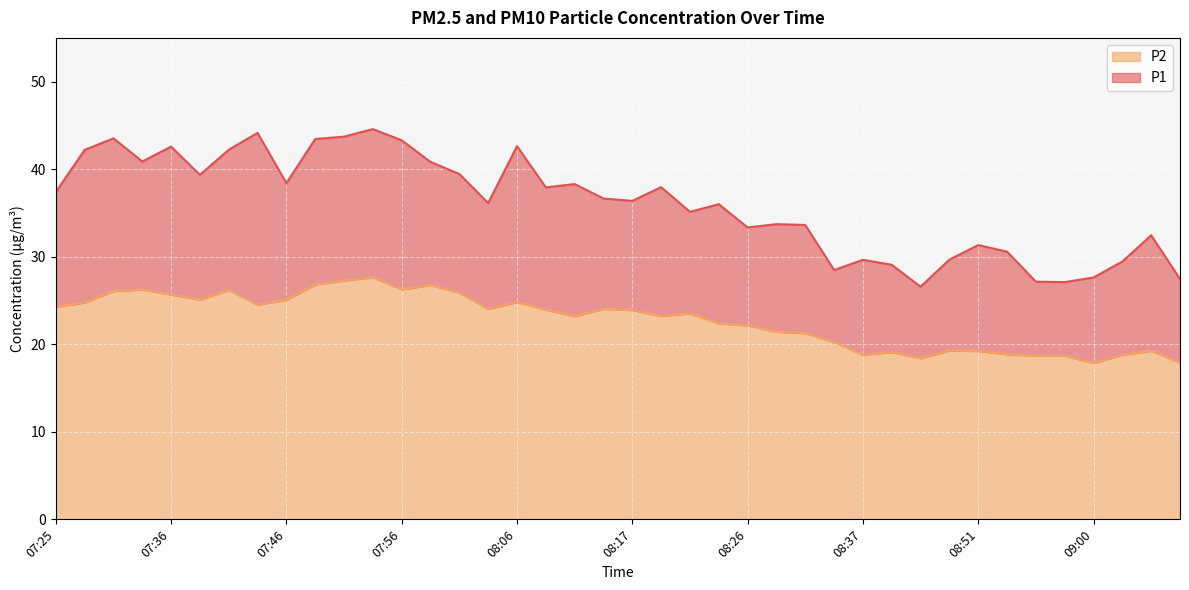

Which has a higher value, 09:00 or 09:03?

09:03